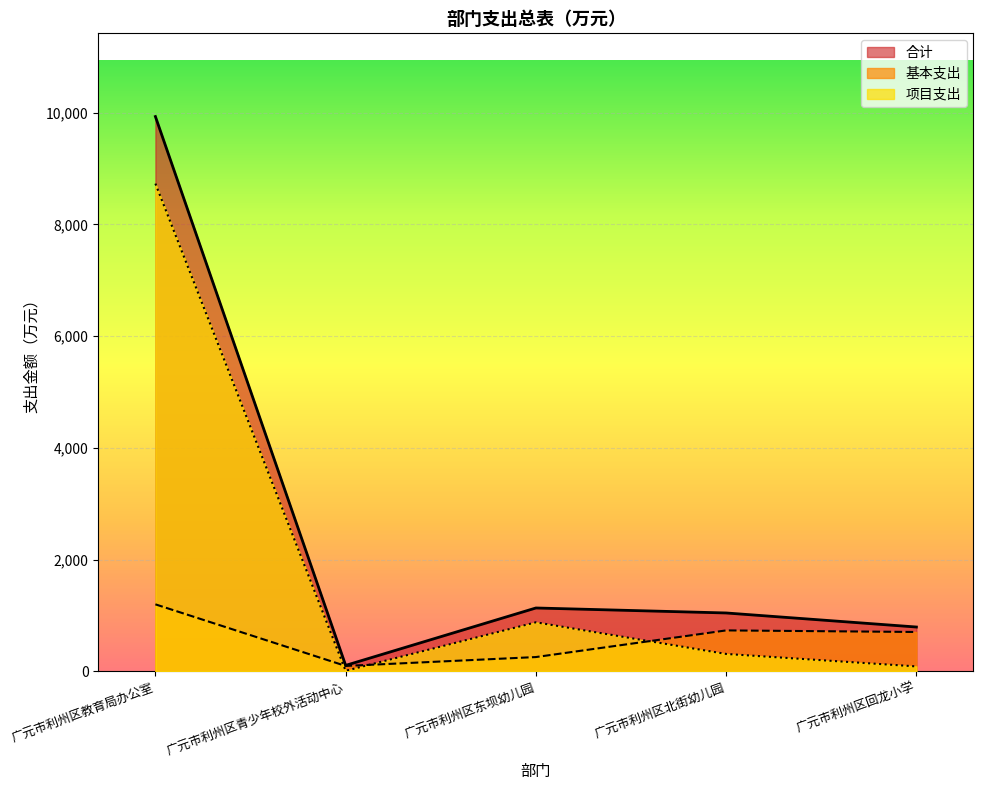

How many data points does each series have?

5